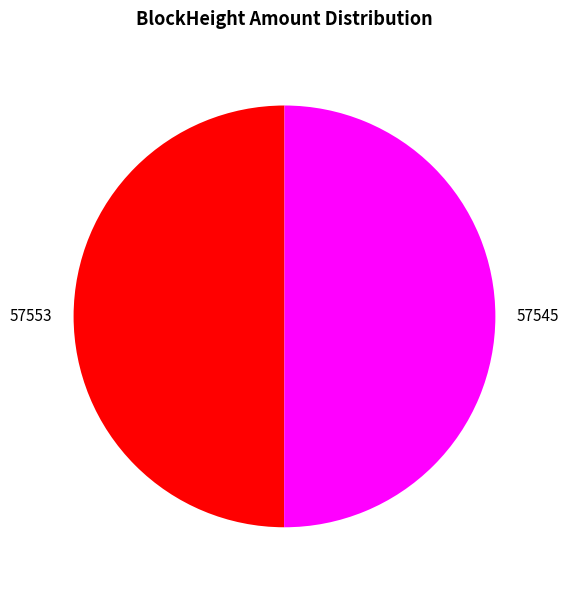

How many segments does this pie chart have?

2